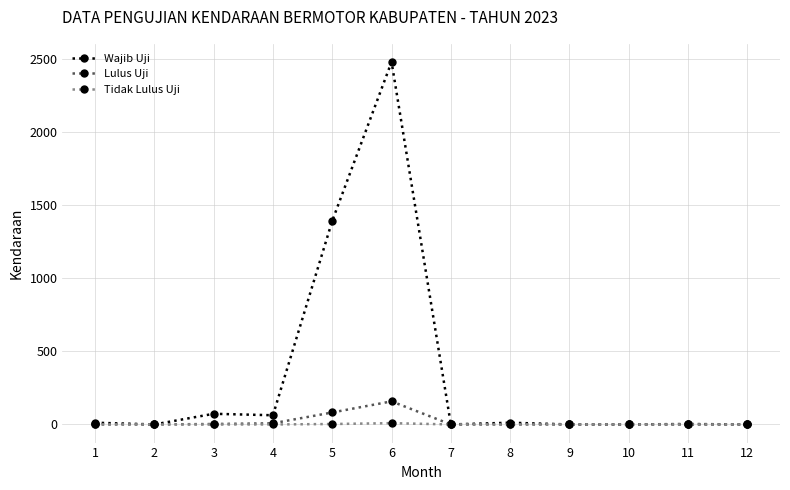

What is the greatest value displayed?

2480